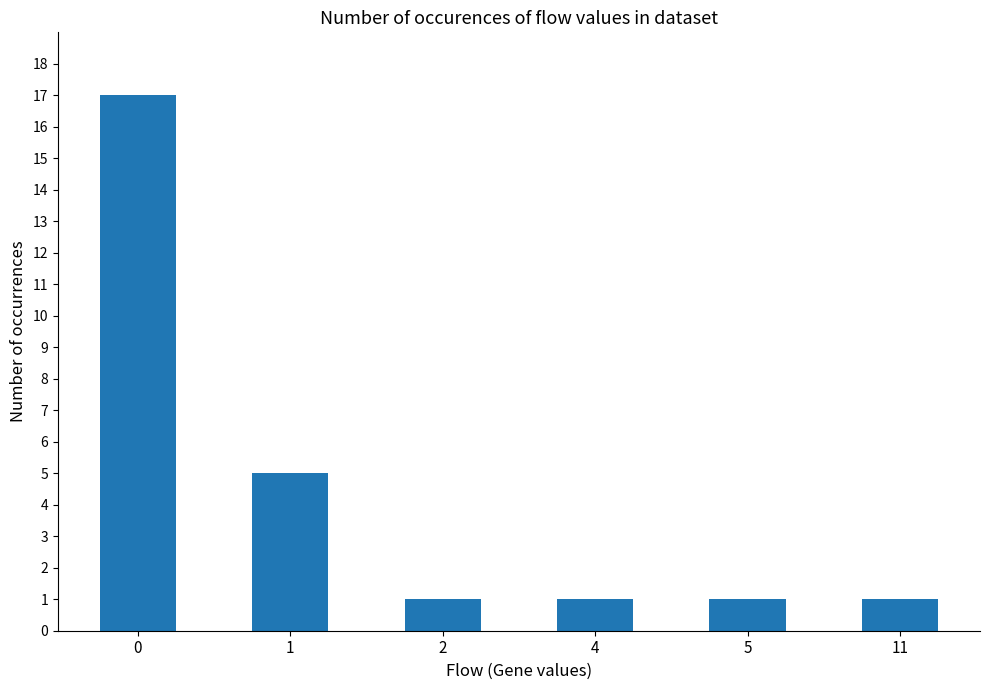

Approximately how many times larger is the value at 2 compared to 0?

0.1